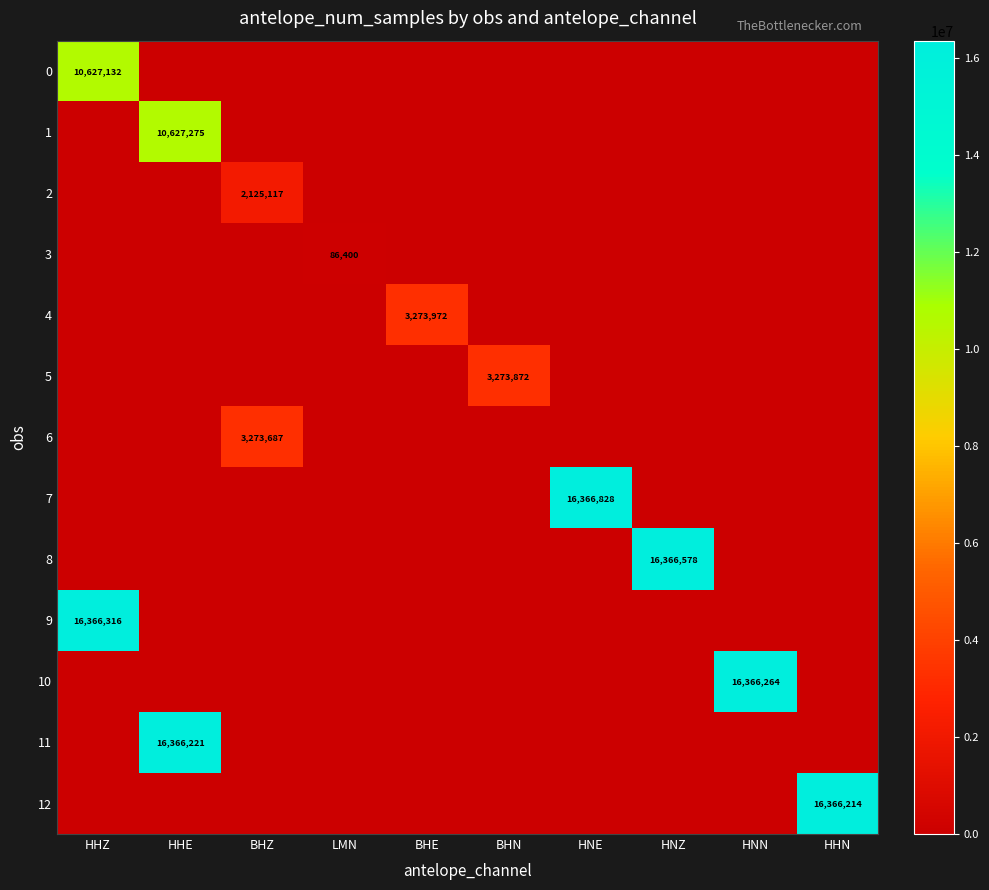

The 8 series shows 16366578 at HNZ. True or false?

True